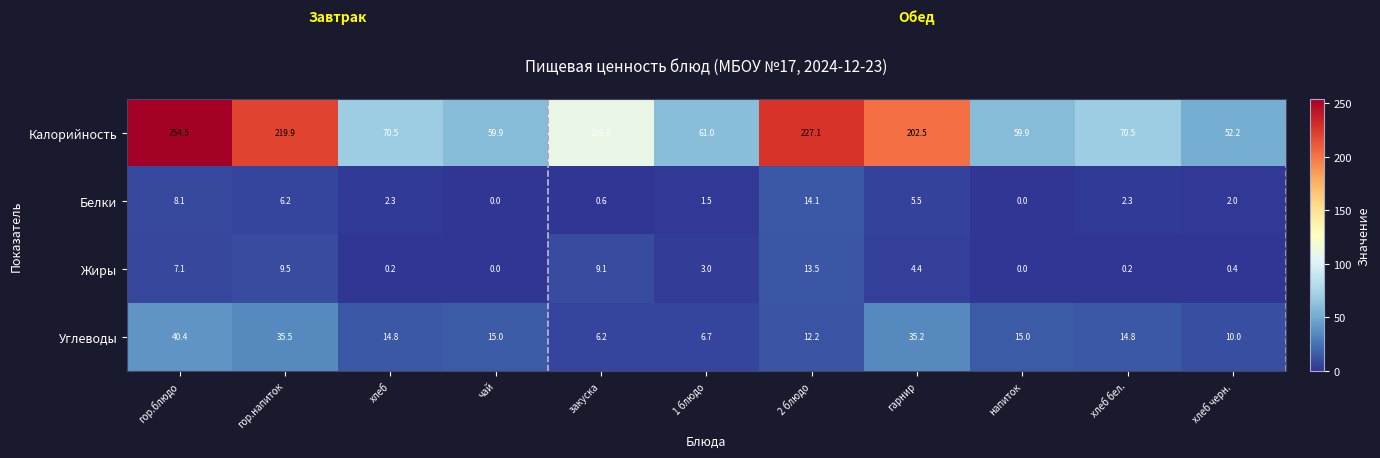

How many categories are shown in the chart?

11